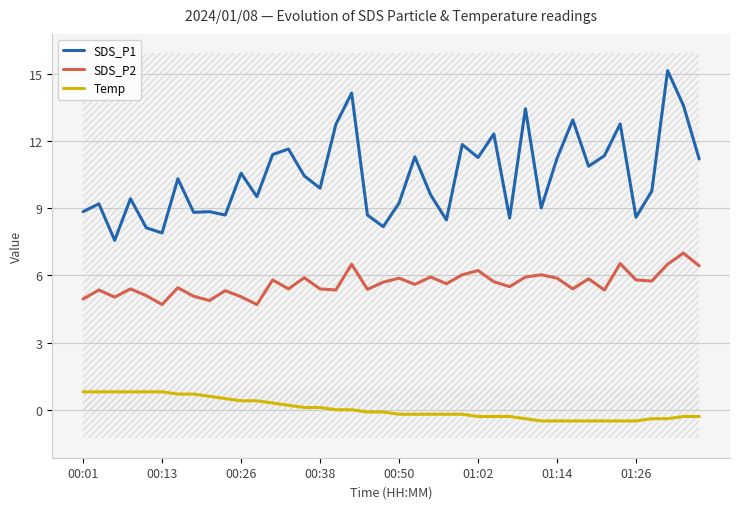

True or false: Temp and SDS_P2 cross at least once.

False